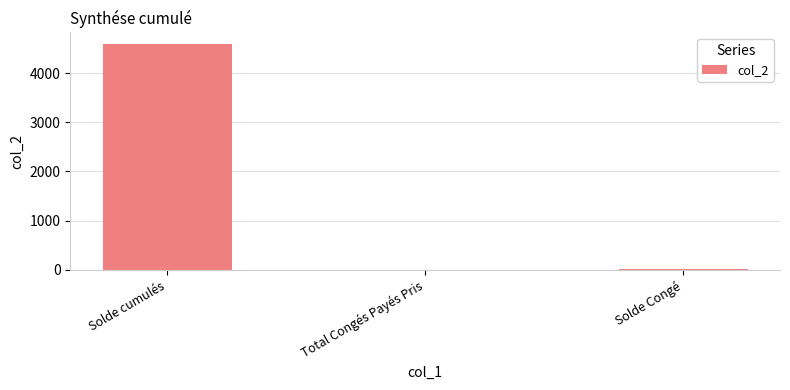

What is the greatest value displayed?

4595.6